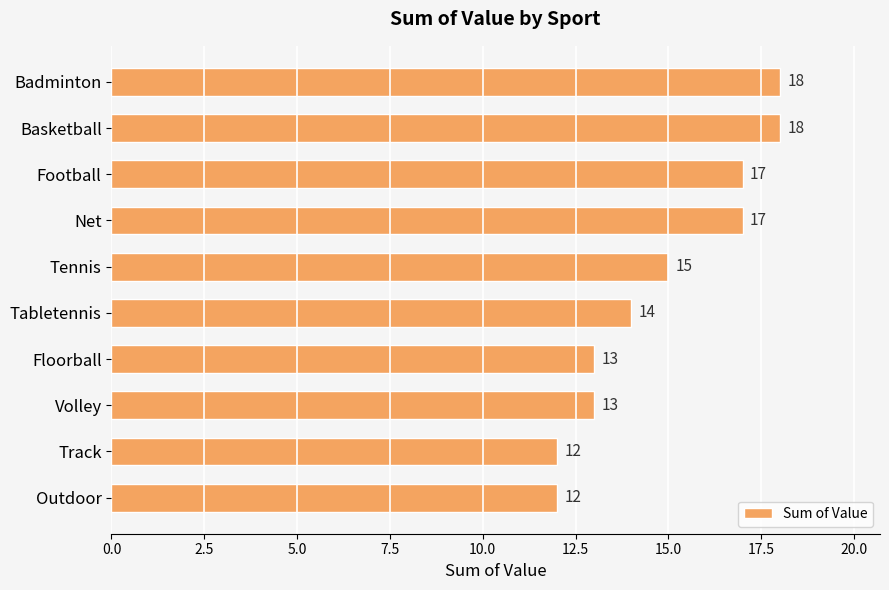

The chart shows a value of 17 at Net. True or false?

True